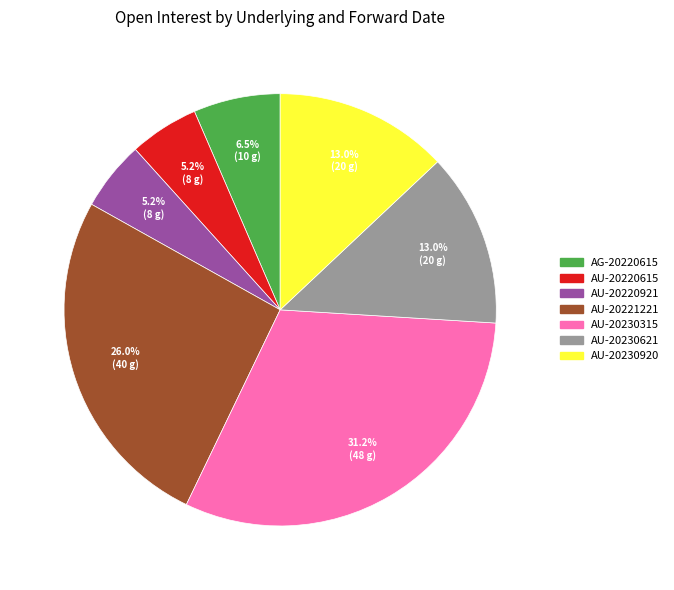

Combined, do AU-20220615 and AU-20230621 account for over 50%?

No